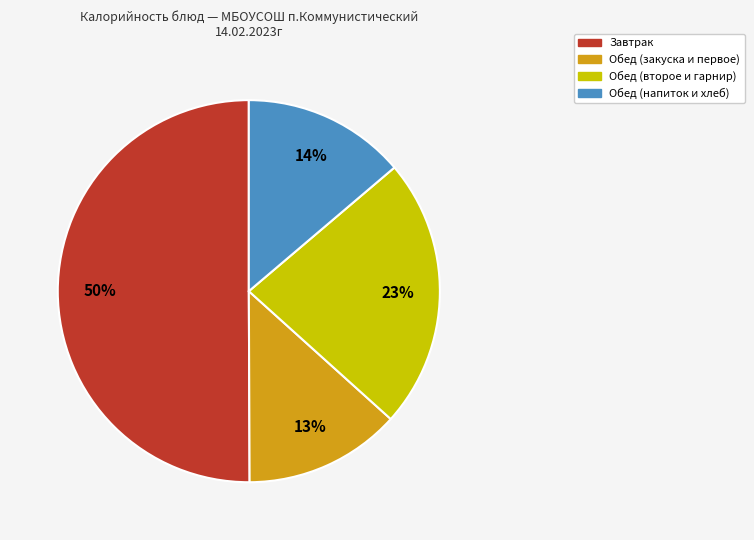

To the nearest percent, what is the difference between the largest and smallest slice percentages?

37%